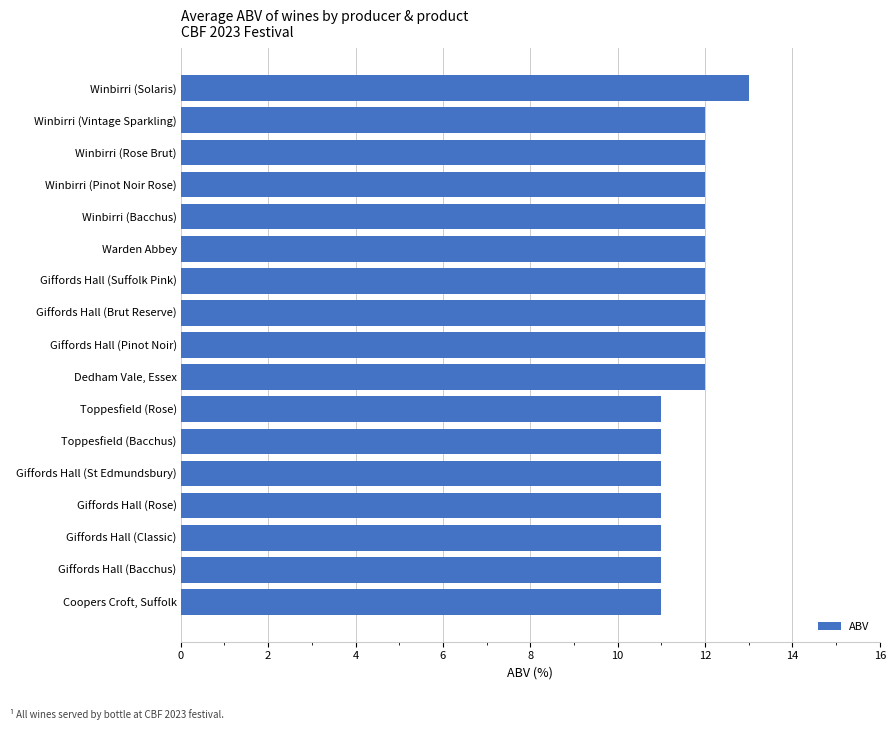

The chart shows a value of 18 at Toppesfield (Rose). True or false?

False